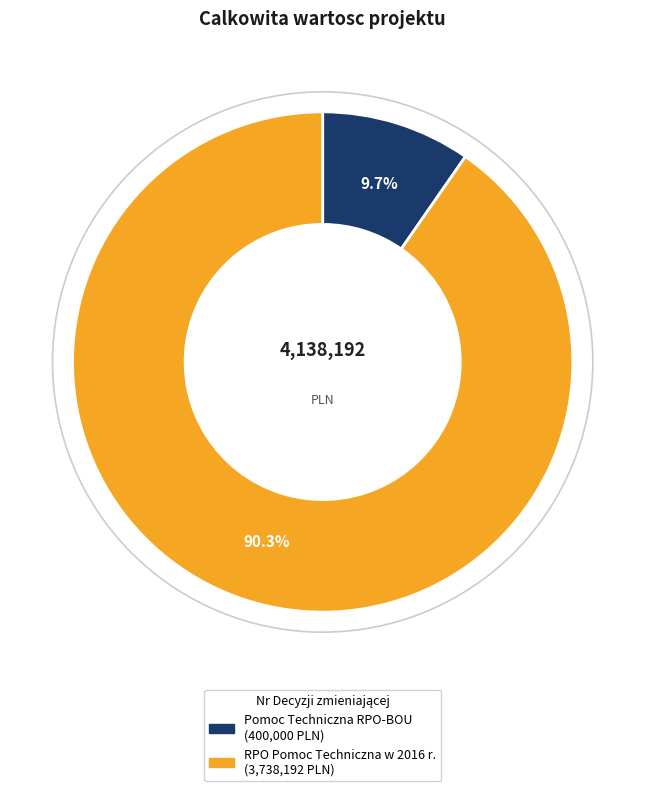

To the nearest percent, what is the difference between the largest and smallest slice percentages?

81%